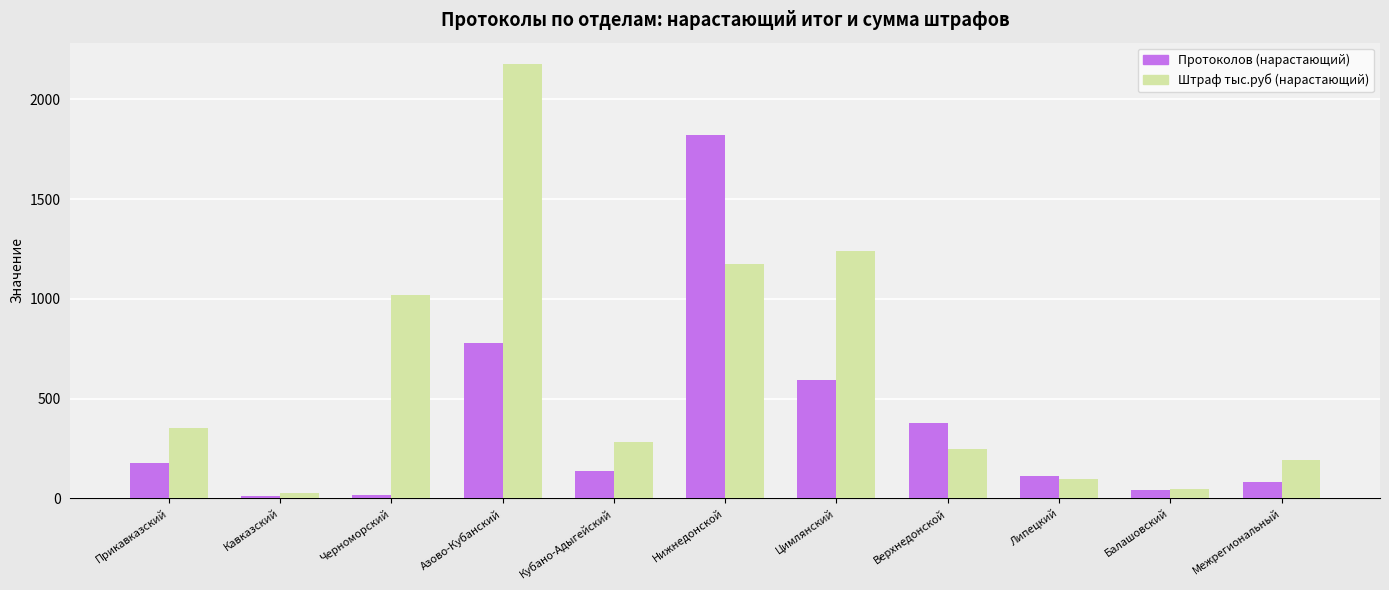

True or false: Штраф тыс.руб (нарастающий) has a value of 193.3 at Межрегиональный.

True